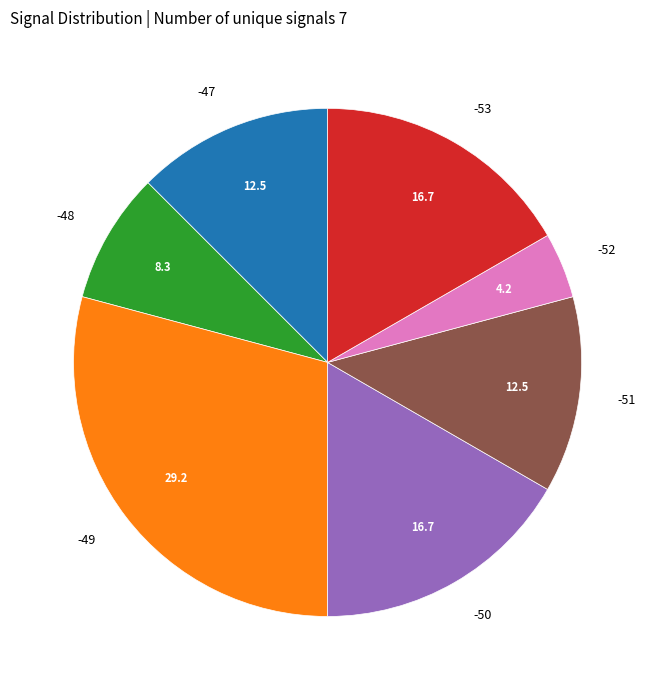

True or false: -47 accounts for 12% of the total.

True